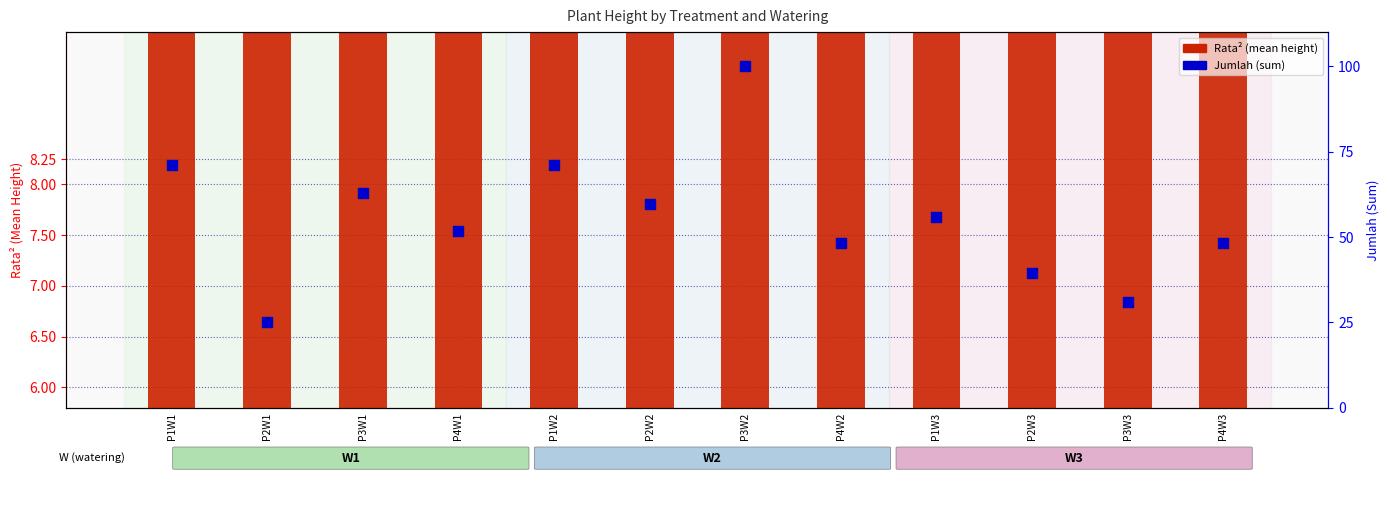

Which series contains the lowest Y value?

Rata² (mean)